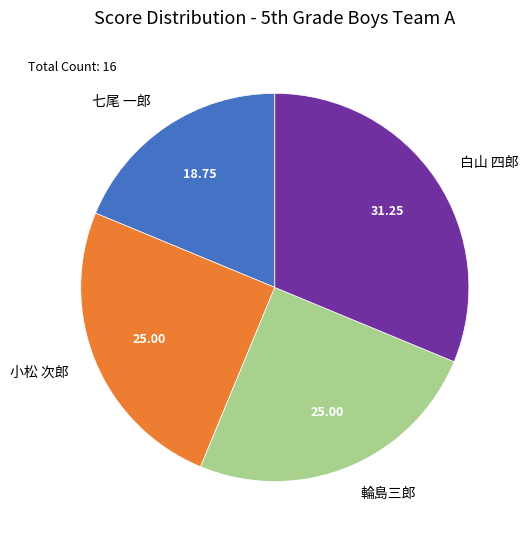

Does any single category account for the majority?

No